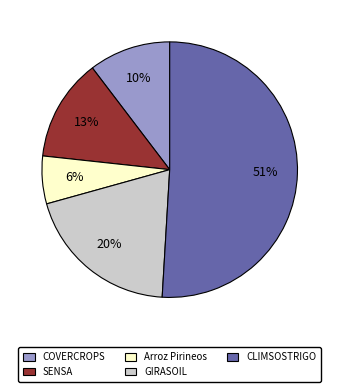

Which category has the biggest portion of the pie?

CLIMSOSTRIGO